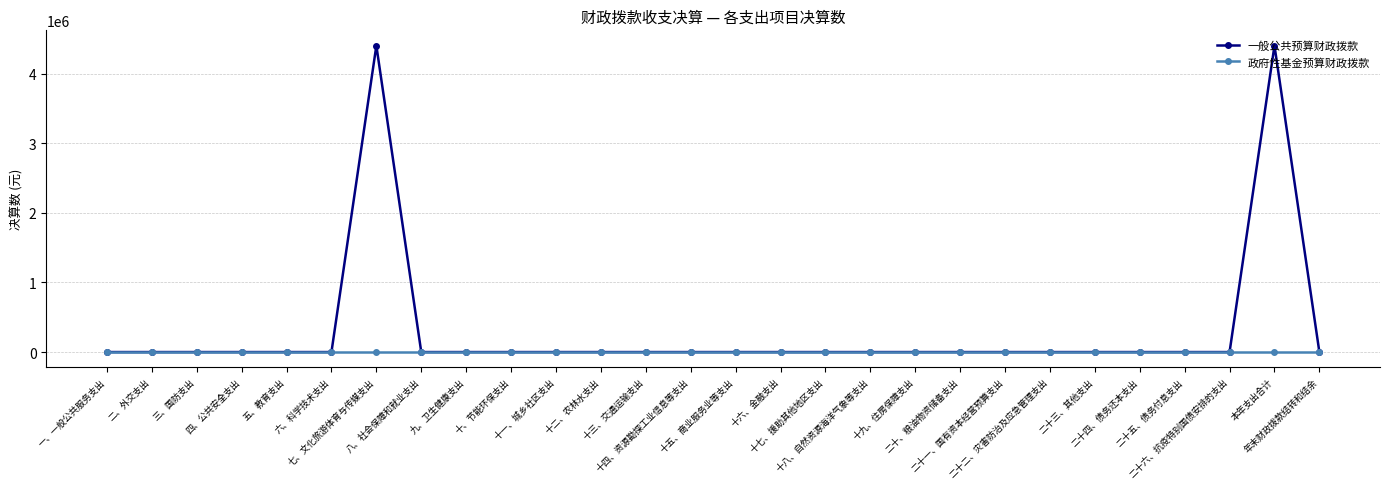

Is this an area chart (filled region under the line)?

No